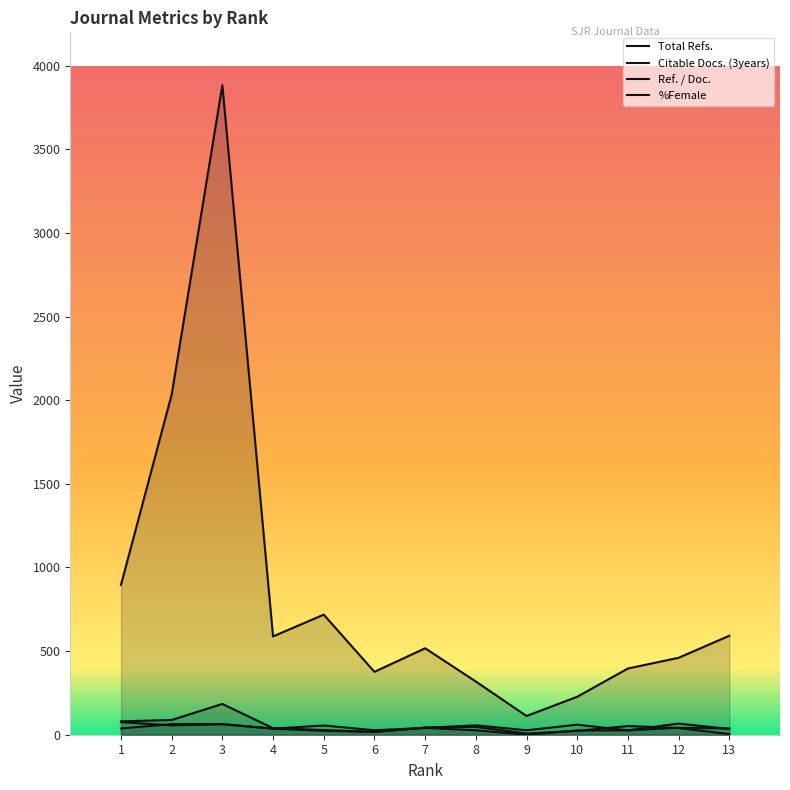

After their last crossing, which series has the higher values: Citable Docs. (3years) or Ref. / Doc.?

Ref. / Doc.